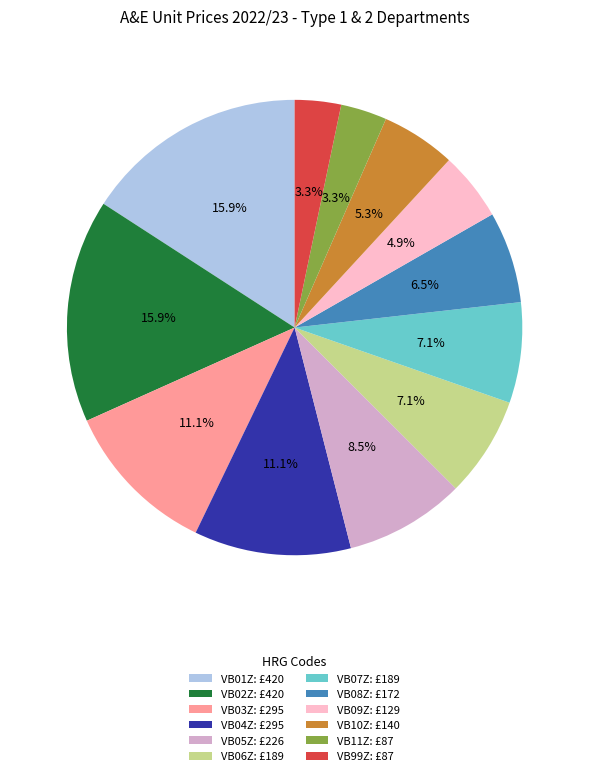

Which has a higher value, VB05Z or VB04Z?

VB04Z